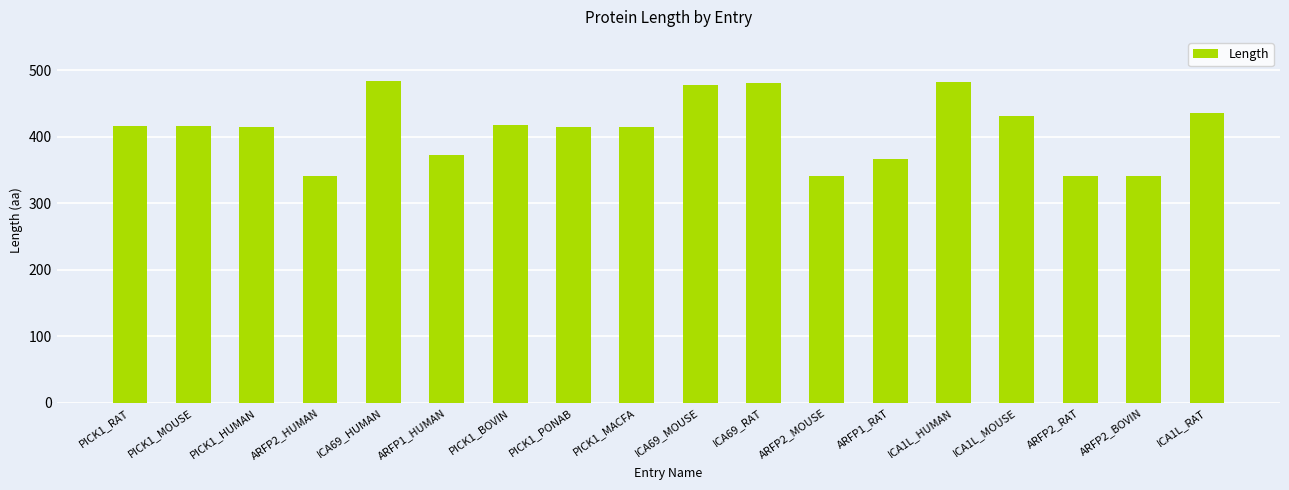

The value at ARFP1_HUMAN is 500. True or false?

False